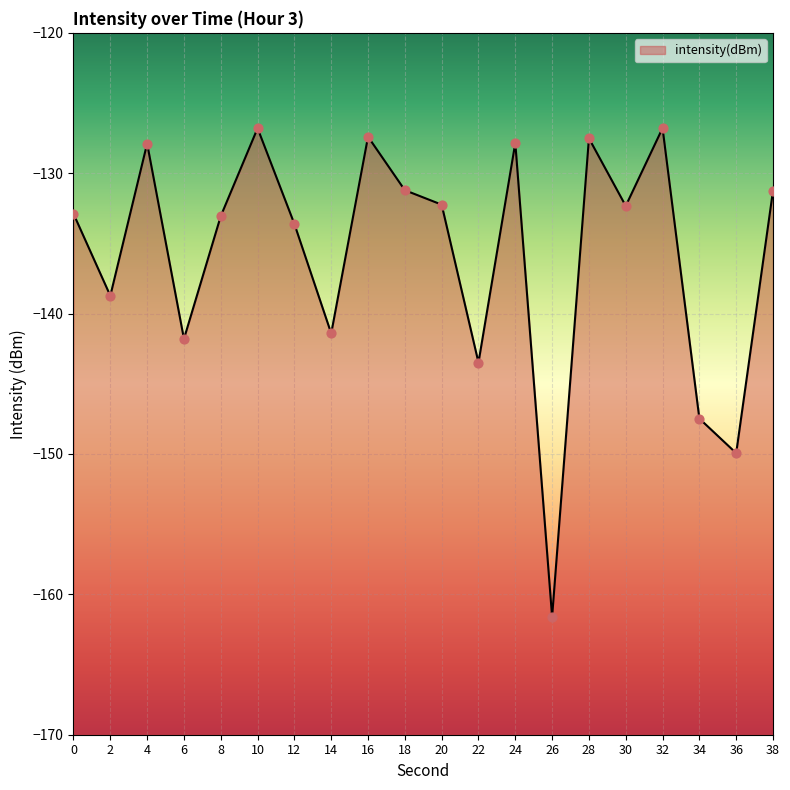

Between 20 and 12, which is larger?

20